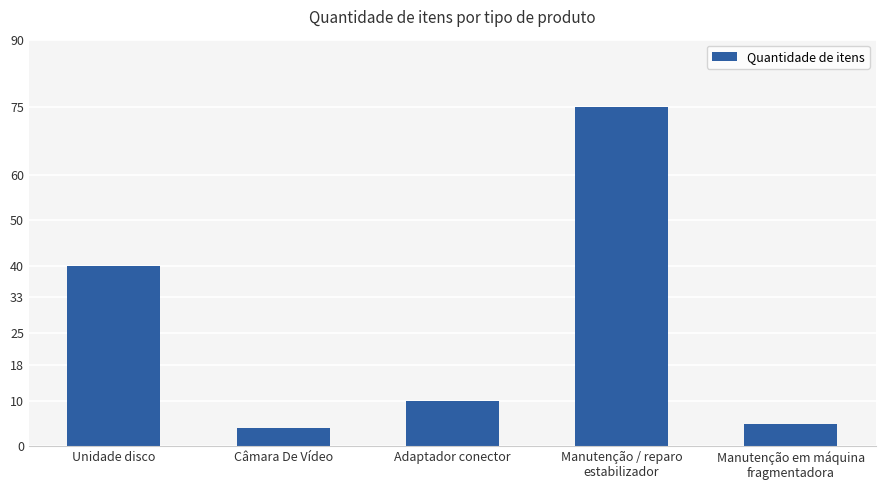

How many bars are there in total?

5